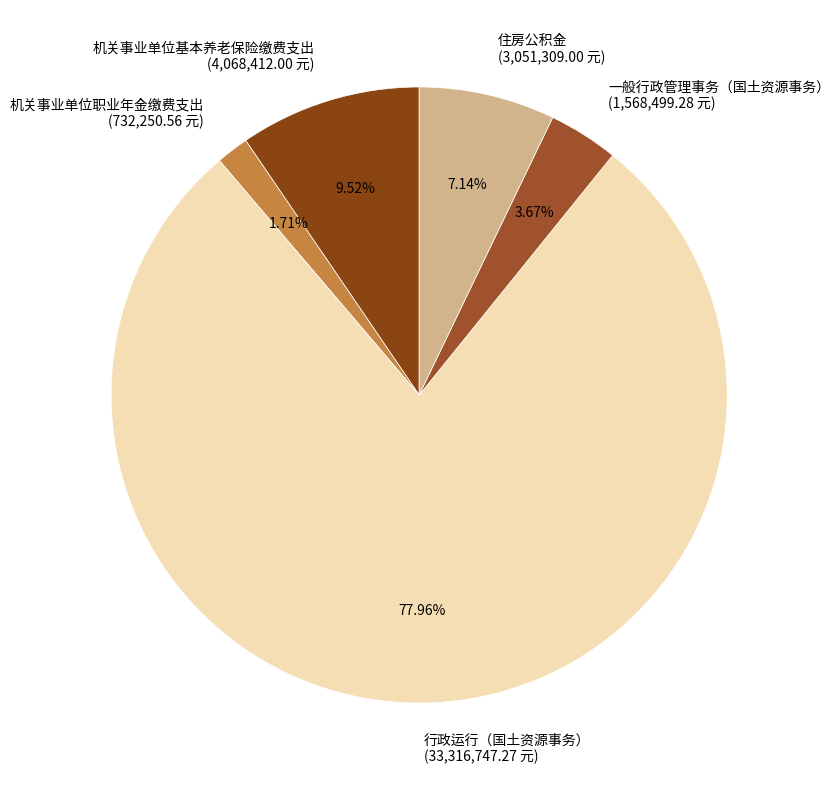

To the nearest percent, what is the combined percentage of 一般行政管理事务（国土资源事务） and 机关事业单位基本养老保险缴费支出?

13%